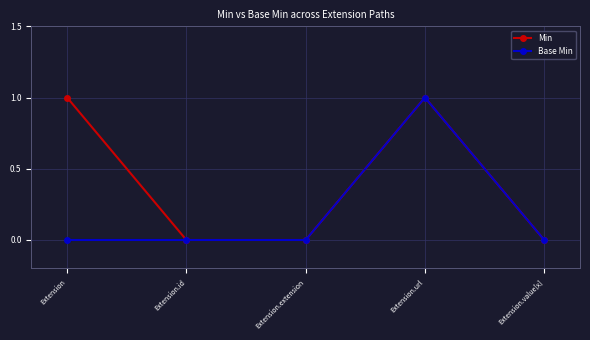

Is it true that Base Min equals 0 at Extension.extension?

True